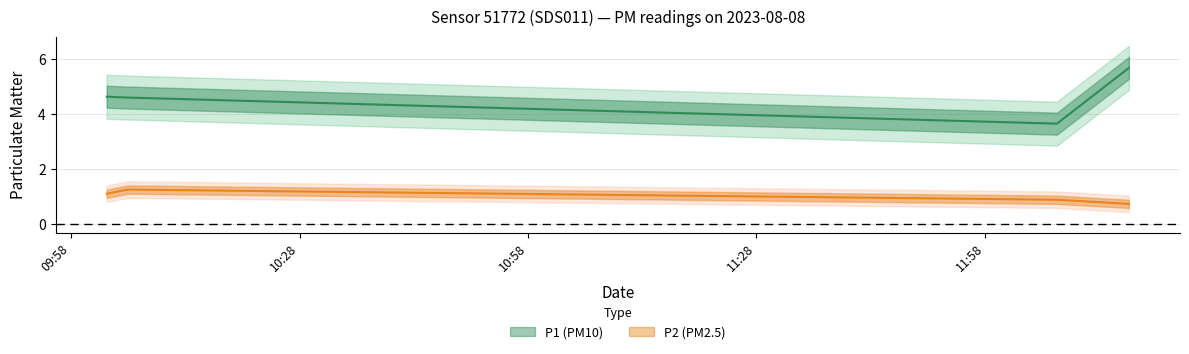

Reading left to right, what are all the values shown in this chart?

P1: 2023-08-08T10:02:41=4.6	2023-08-08T10:05:26=4.6	2023-08-08T12:07:27=3.6	2023-08-08T12:16:54=5.7
P2: 2023-08-08T10:02:41=1.1	2023-08-08T10:05:26=1.2	2023-08-08T12:07:27=0.9	2023-08-08T12:16:54=0.7